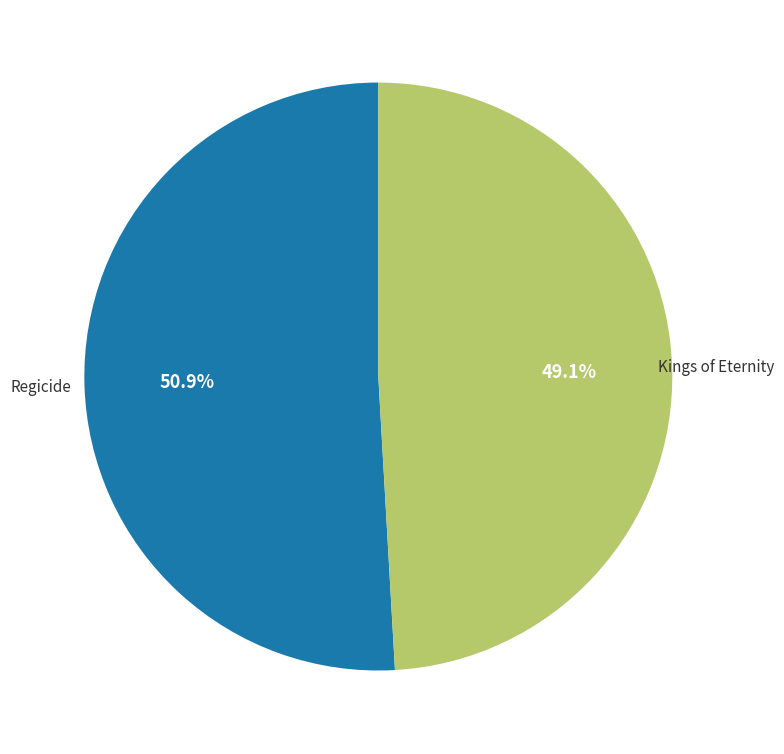

Is it true that Regicide is 45% of the pie?

False